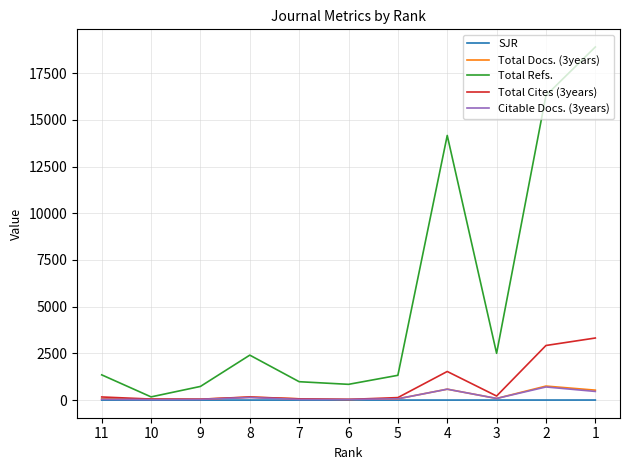

Where is Total Cites (3years) nearest to the value 1677?

4